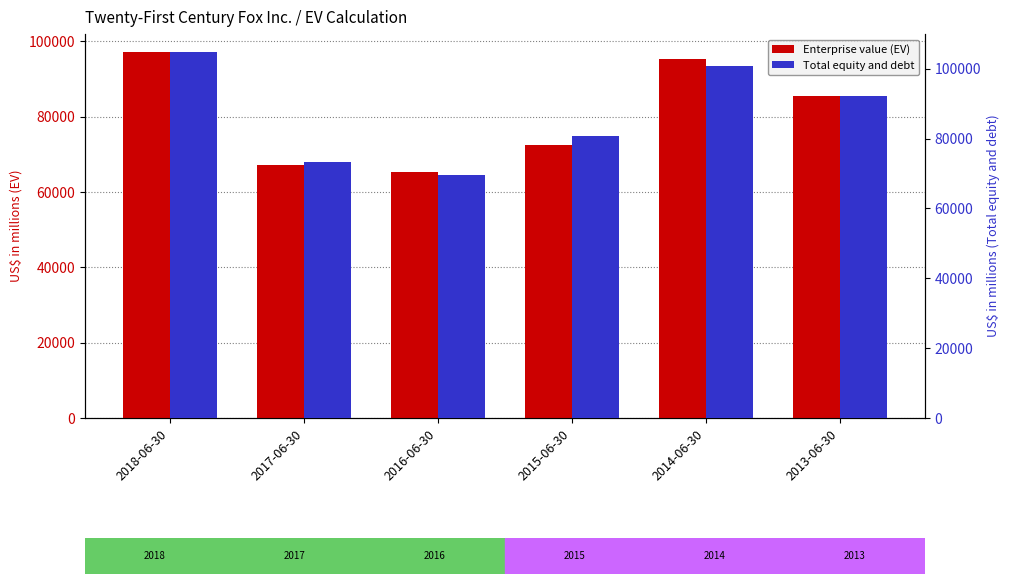

What are all the series names shown in the legend?

Enterprise value (EV), Total equity and debt